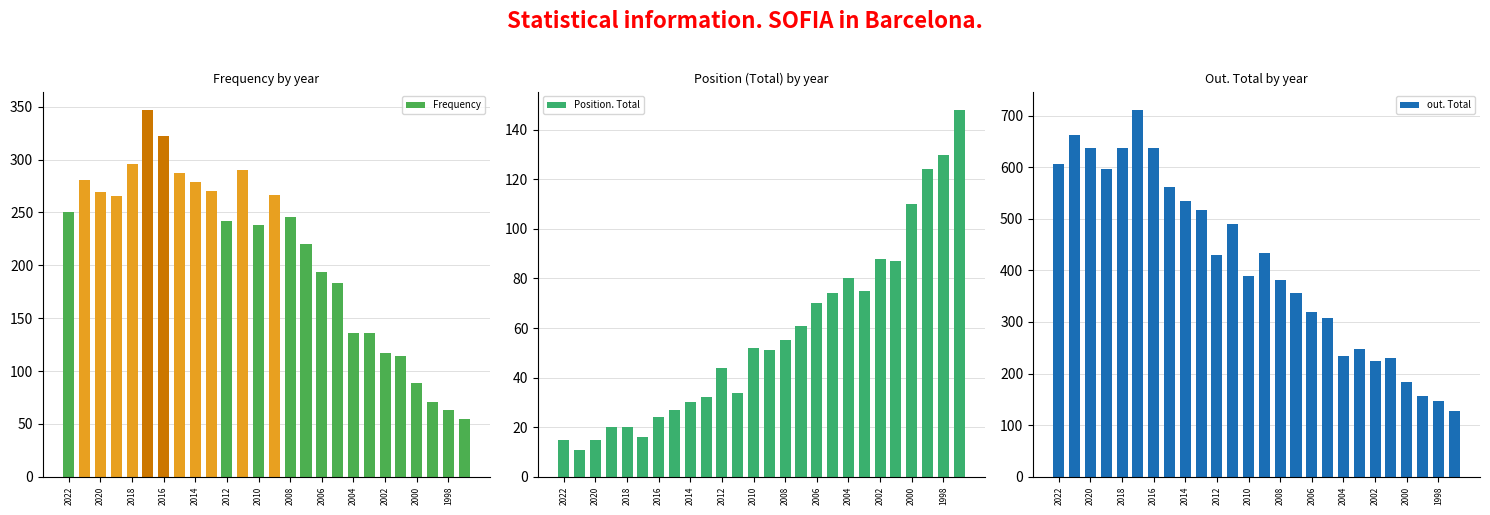

Which series has the largest total across all categories?

out. Total